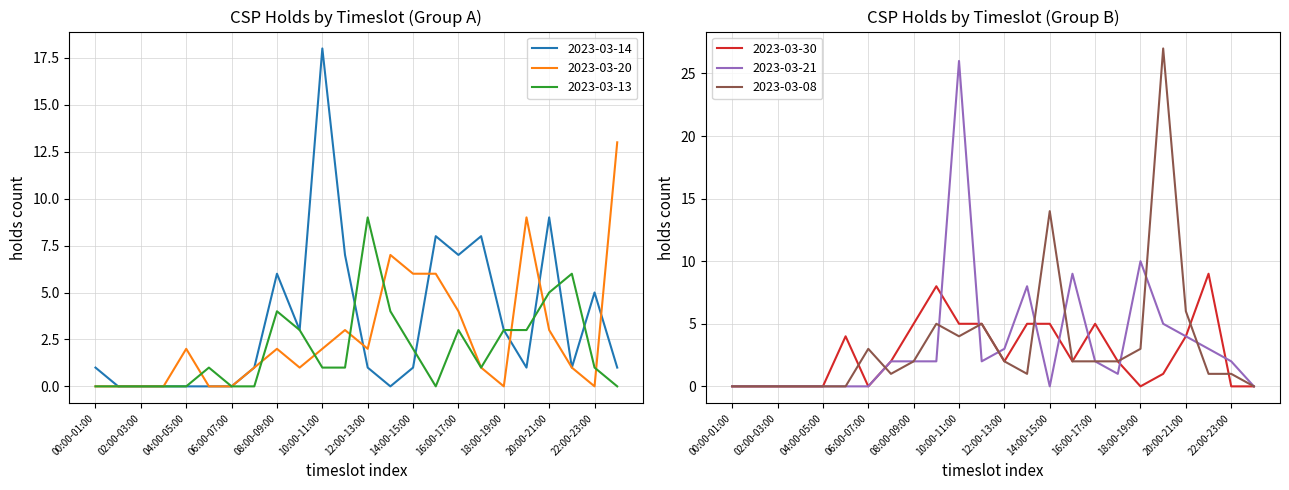

Is the value of 2023-03-14 at 13:00-14:00 greater than the value of 2023-03-08 at 18:00-19:00?

No